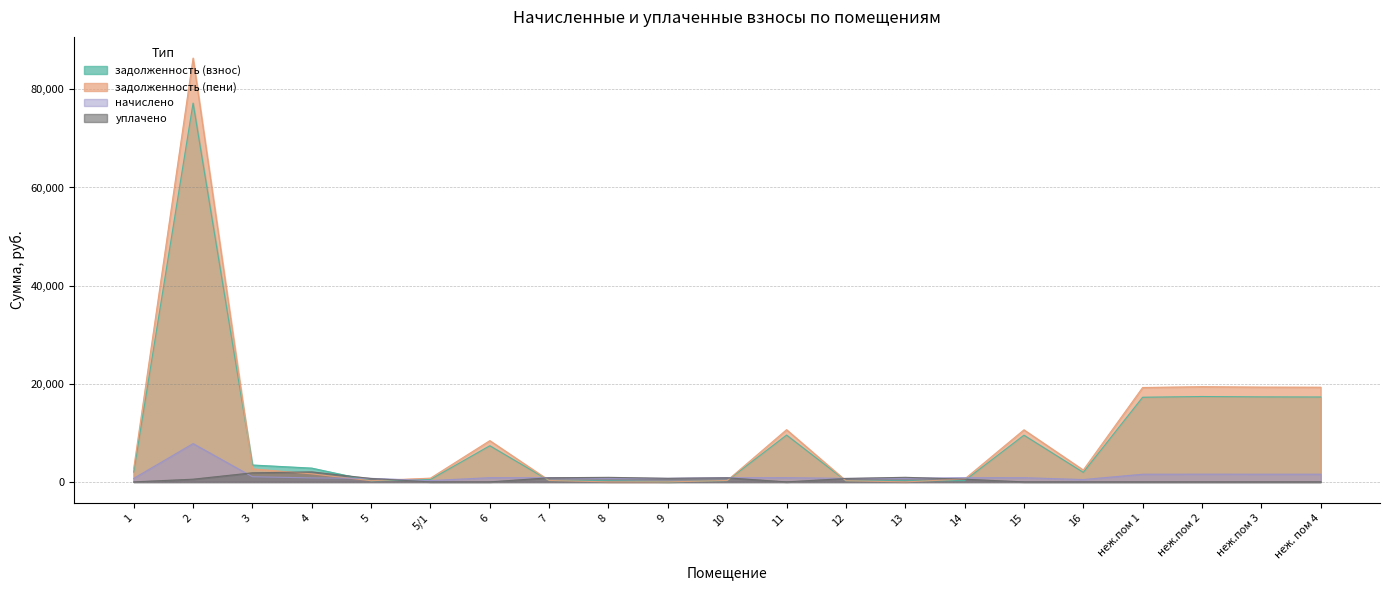

What is the sum of all задолженность (пени) values?

205160.3